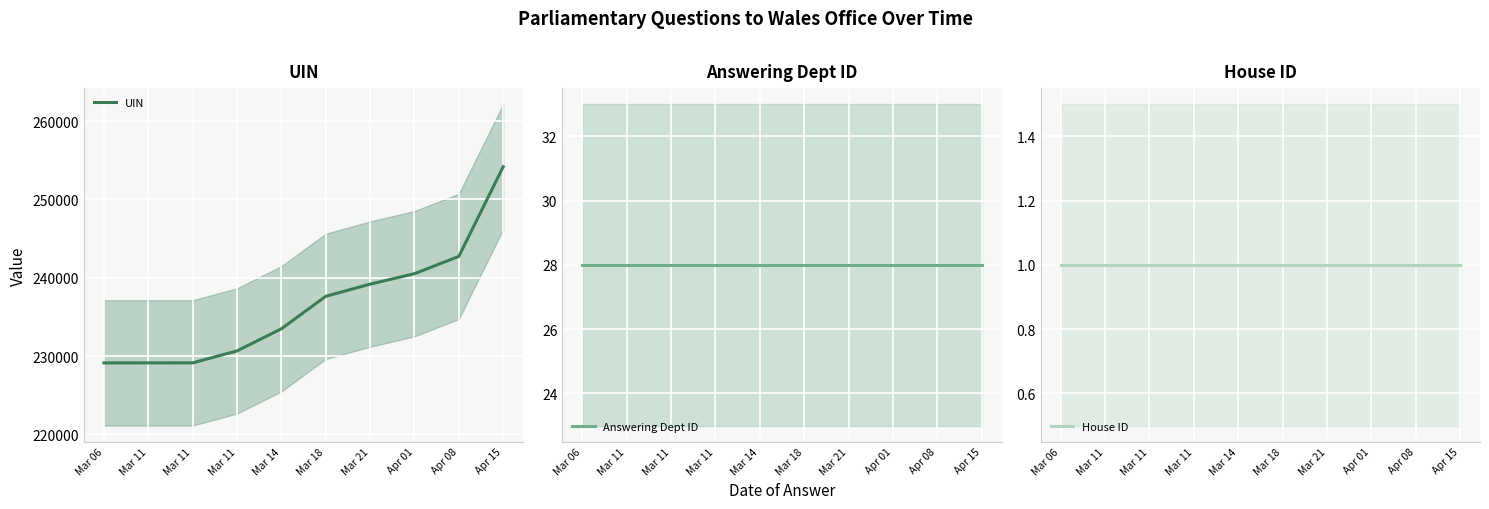

What are all the series names shown in the legend?

UIN, Answering Dept ID, House ID